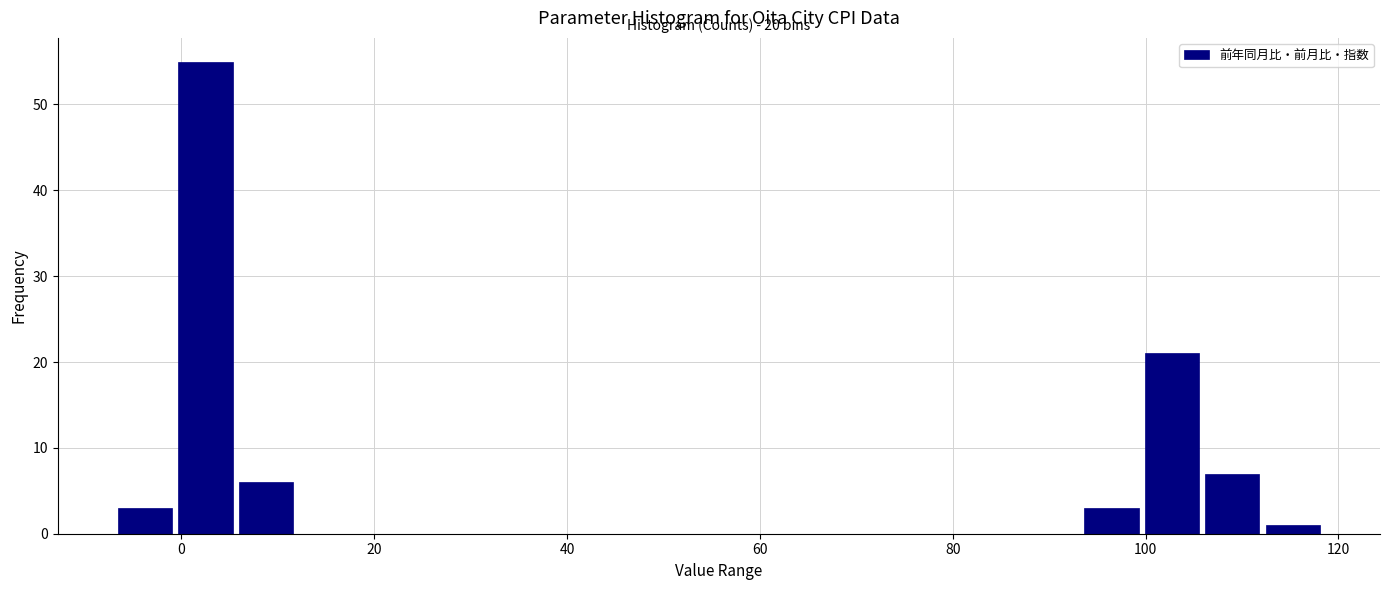

Around what value on the x-axis is the tallest bar? Give the approximate position of its centre, as read against the axis.

2